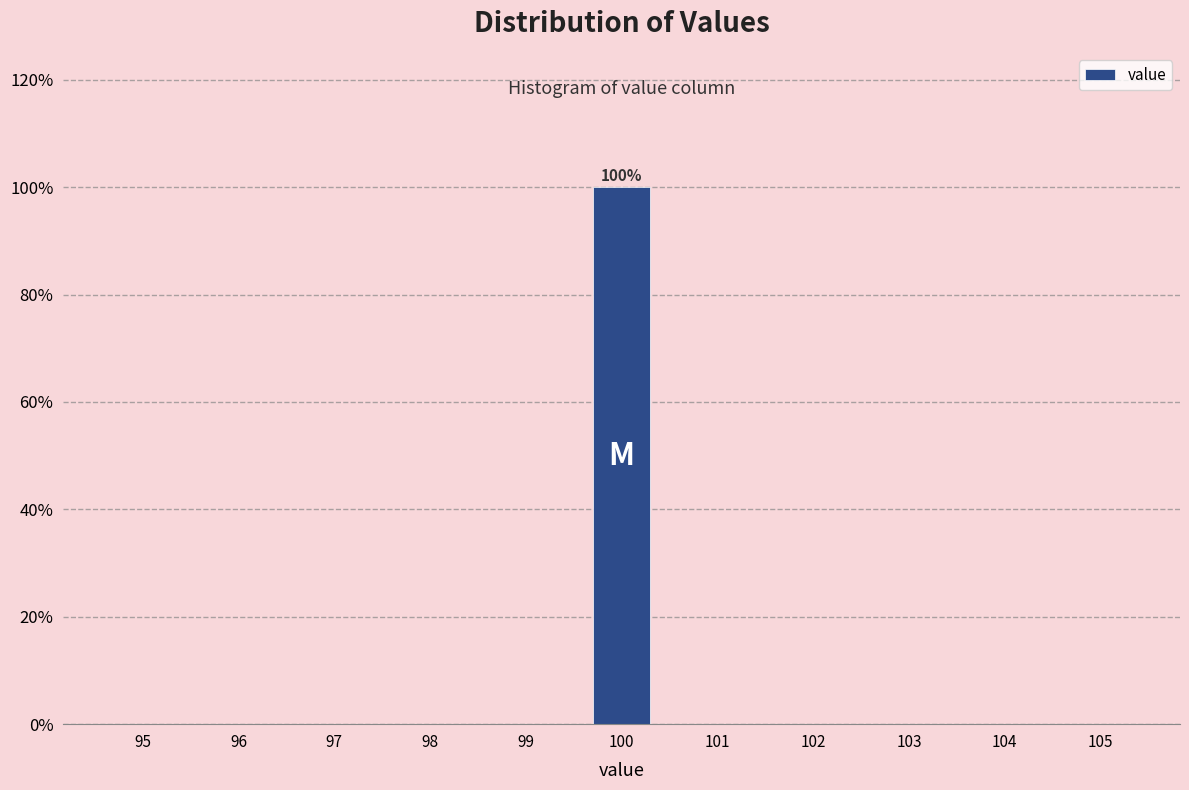

Over which range of the x-axis is the bar tallest?

99.5 to 100.5